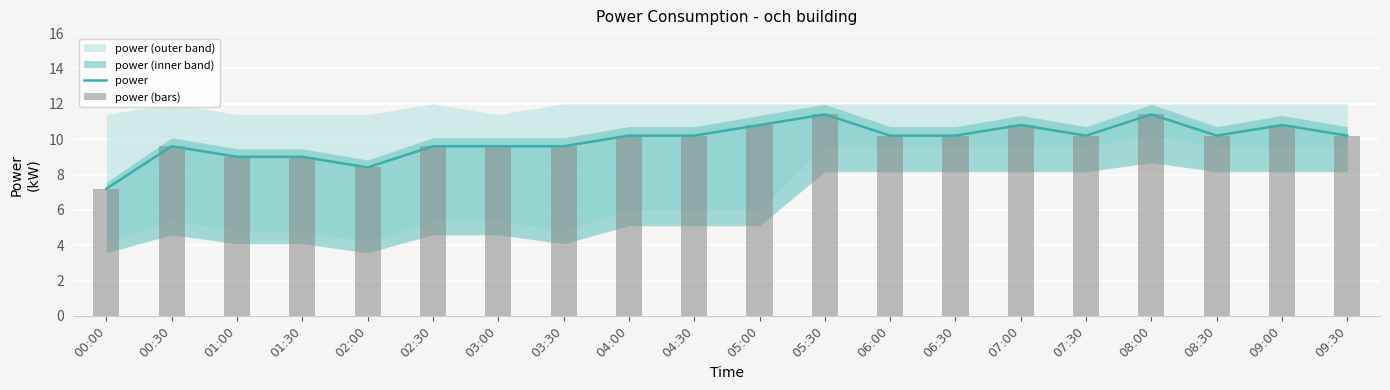

What is the value of the power (bars) bar at the 17th from the left?

11.4